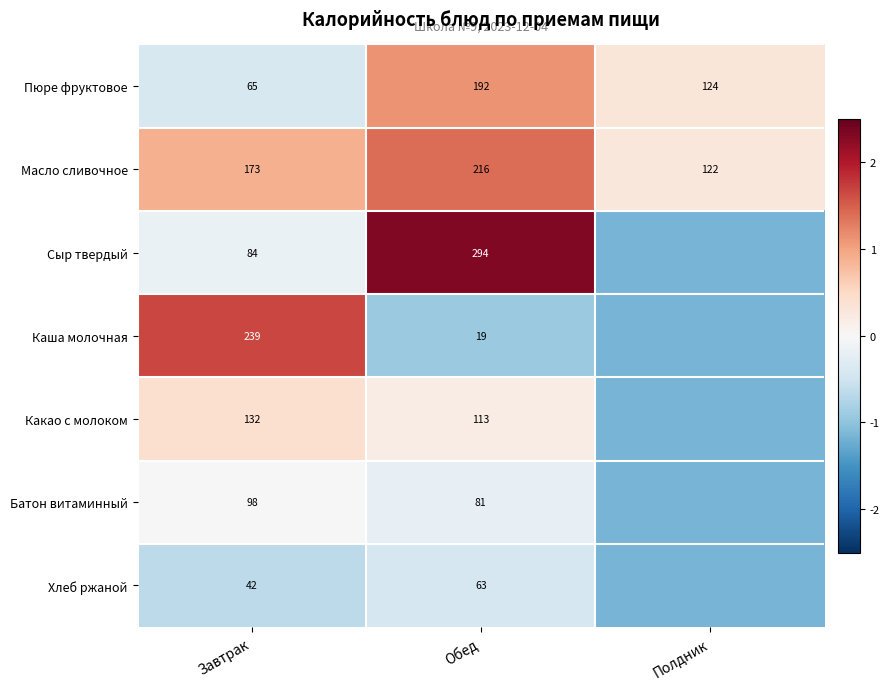

What is the smallest value displayed?

-1.2